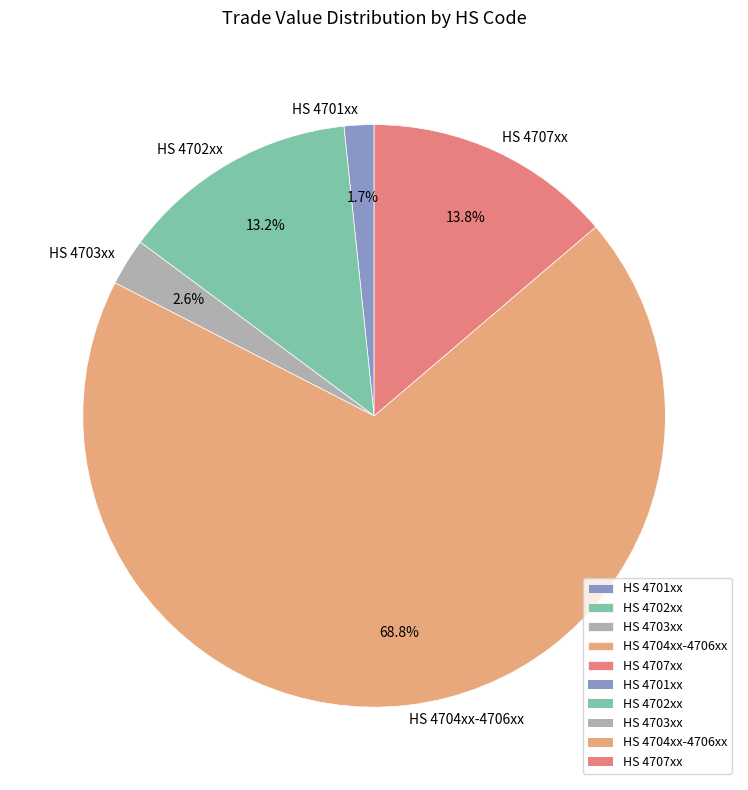

Which category has the smallest portion of the pie?

HS 4701xx